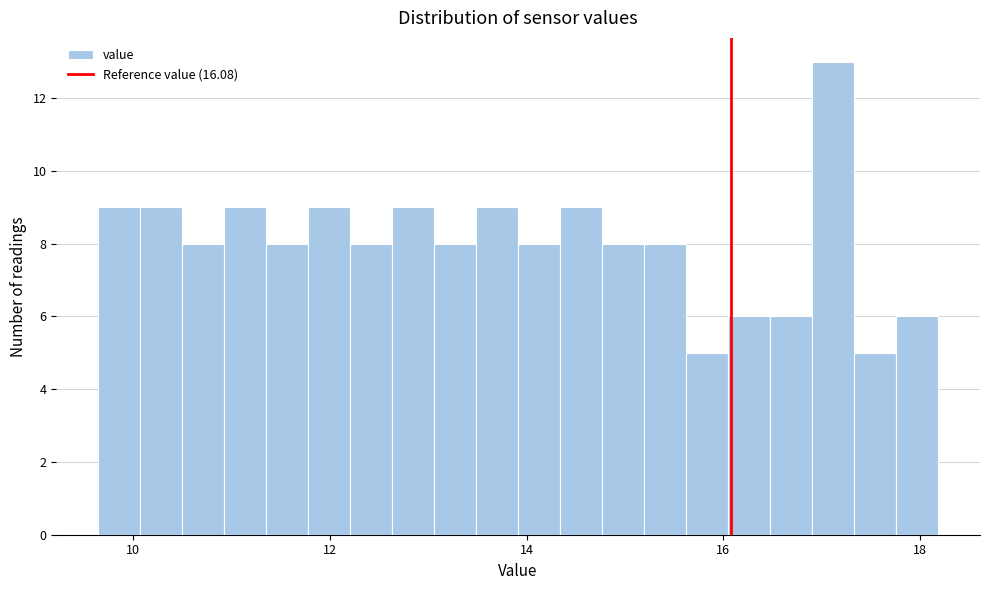

Around what value on the x-axis is the tallest bar? Give the approximate position of its centre, as read against the axis.

17.2